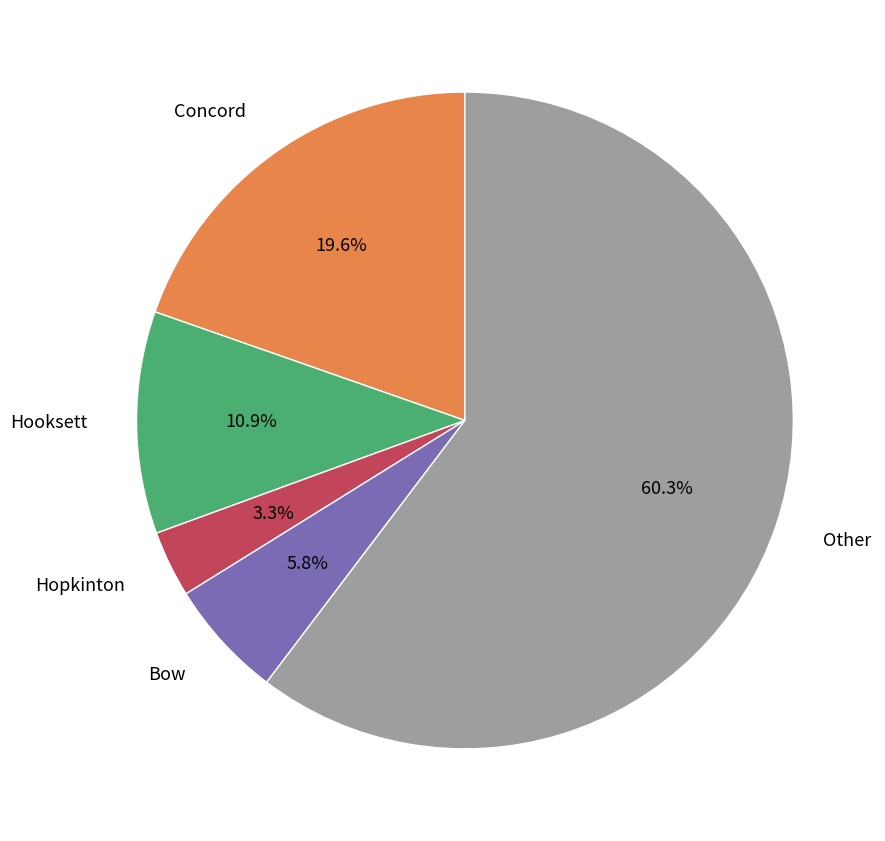

Is there a majority slice in this chart?

Yes